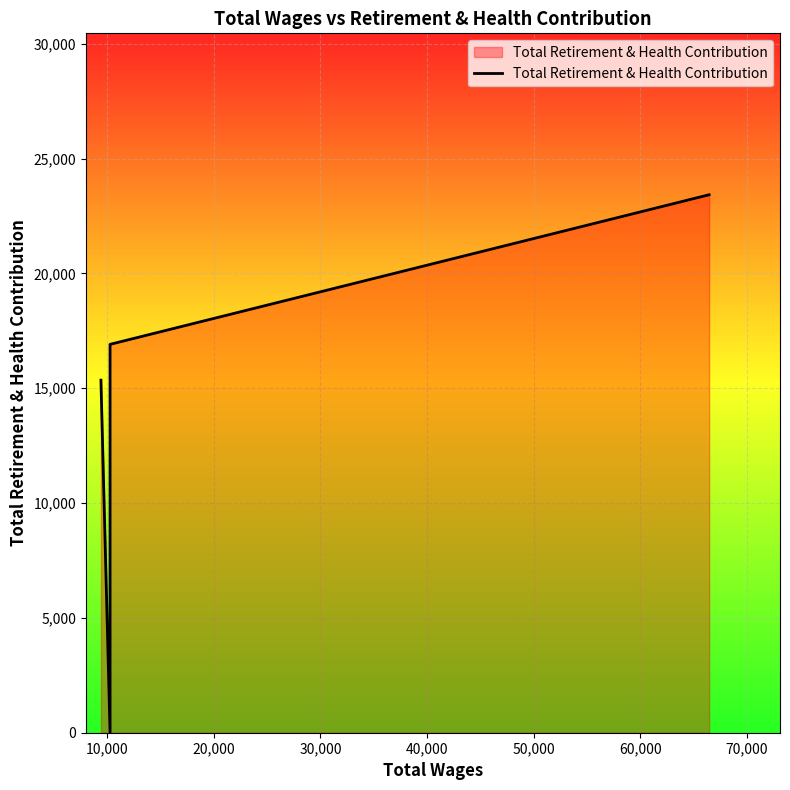

True or false: the data has more than 2 interior local peaks.

False